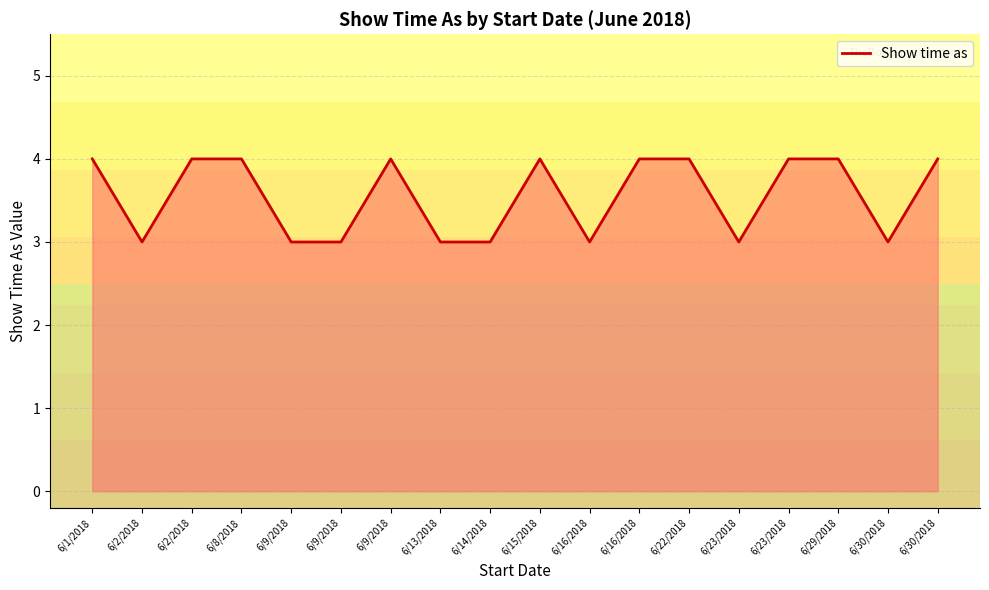

What is the change in value from 6/2/2018 to 6/29/2018?

+1